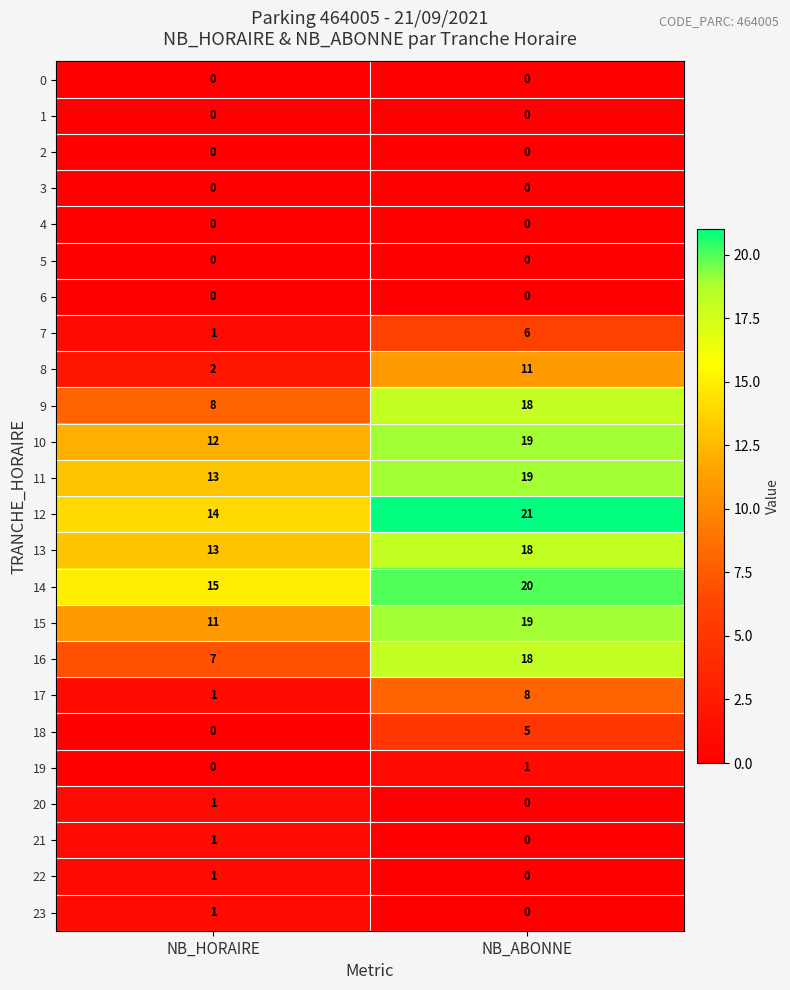

Where is 20 nearest to the value 0?

NB_ABONNE